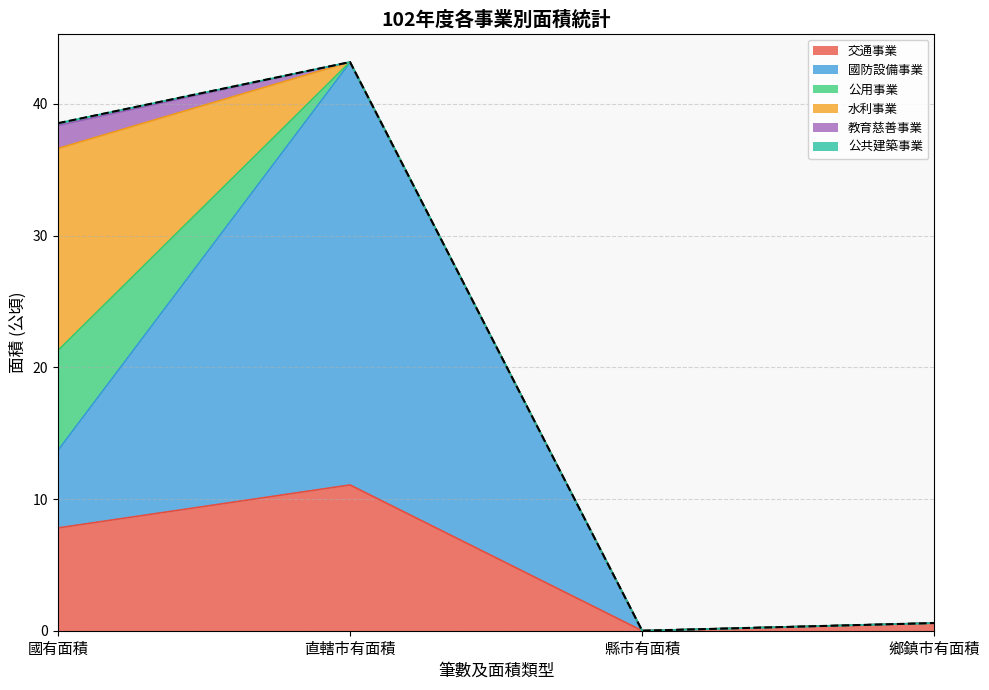

What is the total value across all series at 國有面積?

38.5